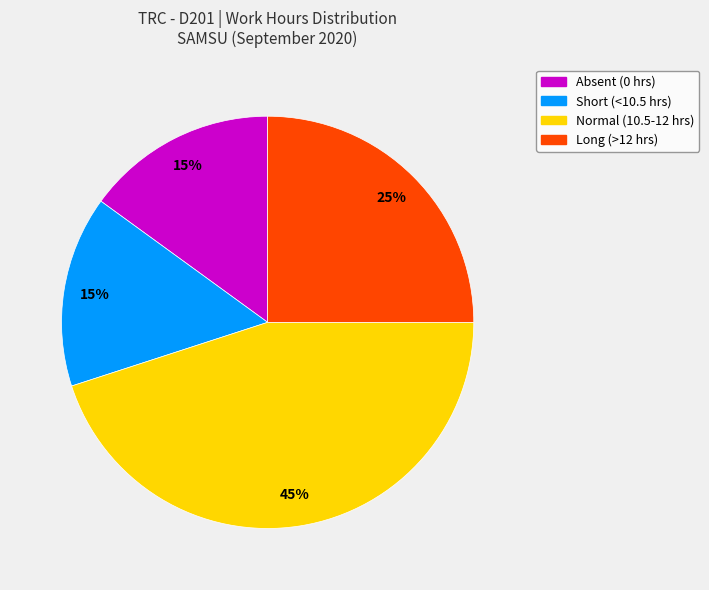

Is there a majority slice in this chart?

No